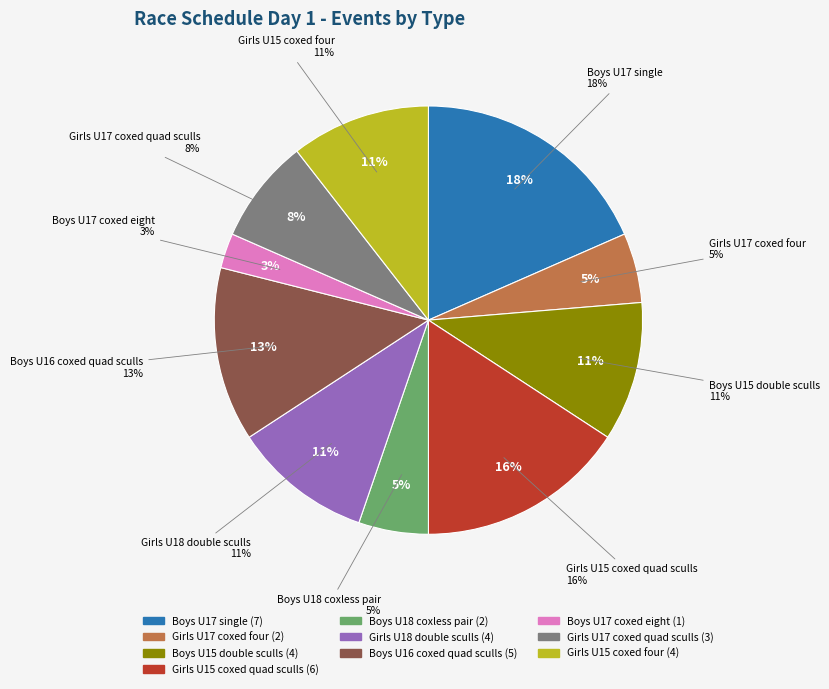

Is it true that Girls U17 coxed four is 5% of the pie?

True